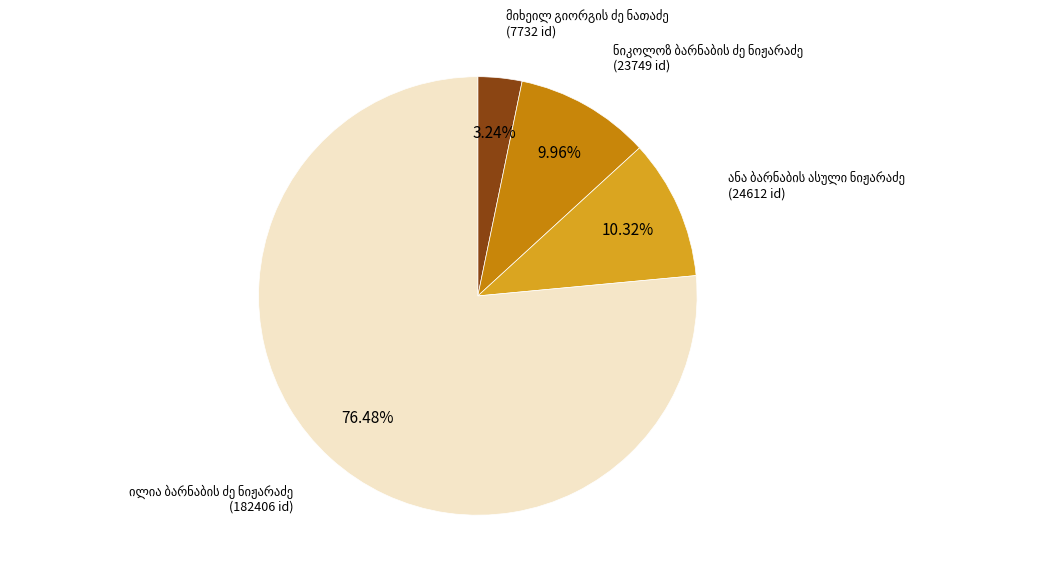

Does any single category account for the majority?

Yes